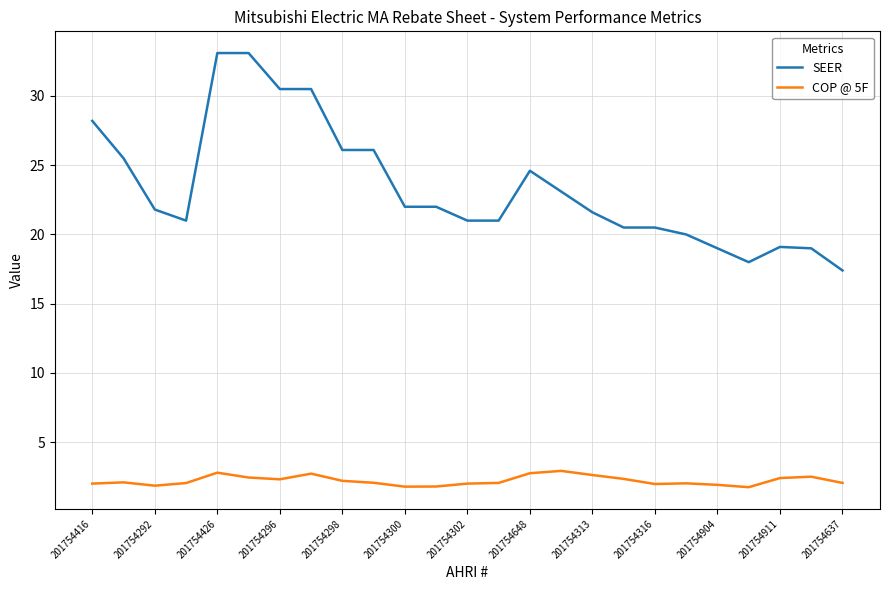

What is the sum of all COP @ 5F values?

55.6